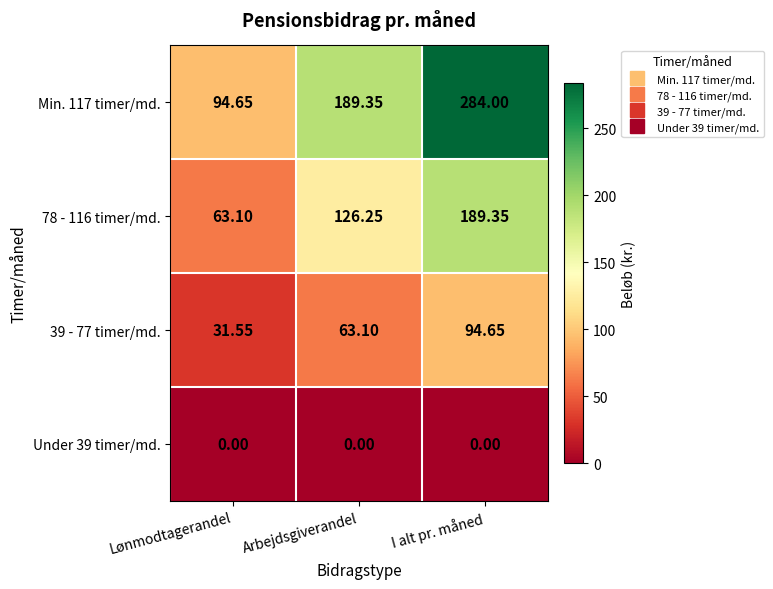

Rank the series by their average value, from highest to lowest.

Min. 117 timer/md., 78 - 116 timer/md., 39 - 77 timer/md., Under 39 timer/md.